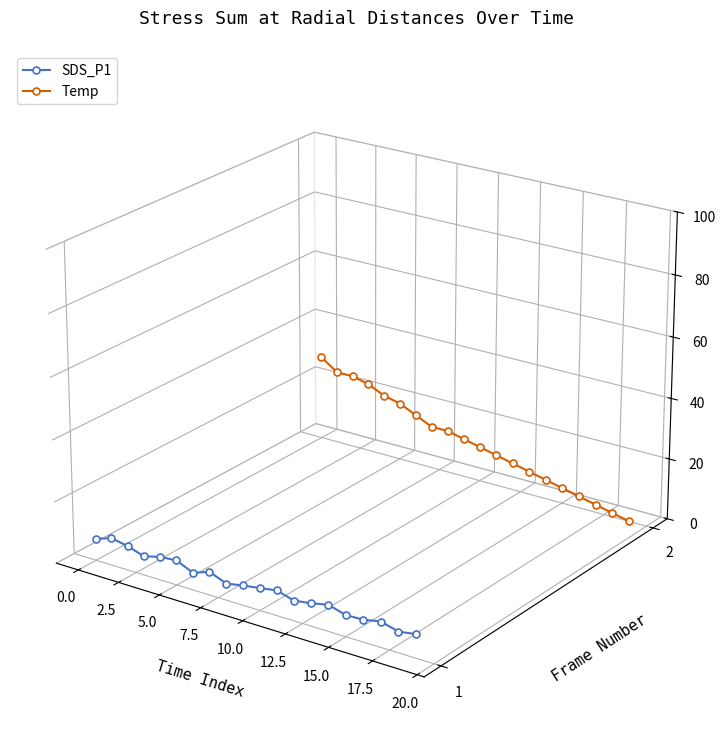

True or false: SDS_P1 has a value of -0.1 at 11.

False